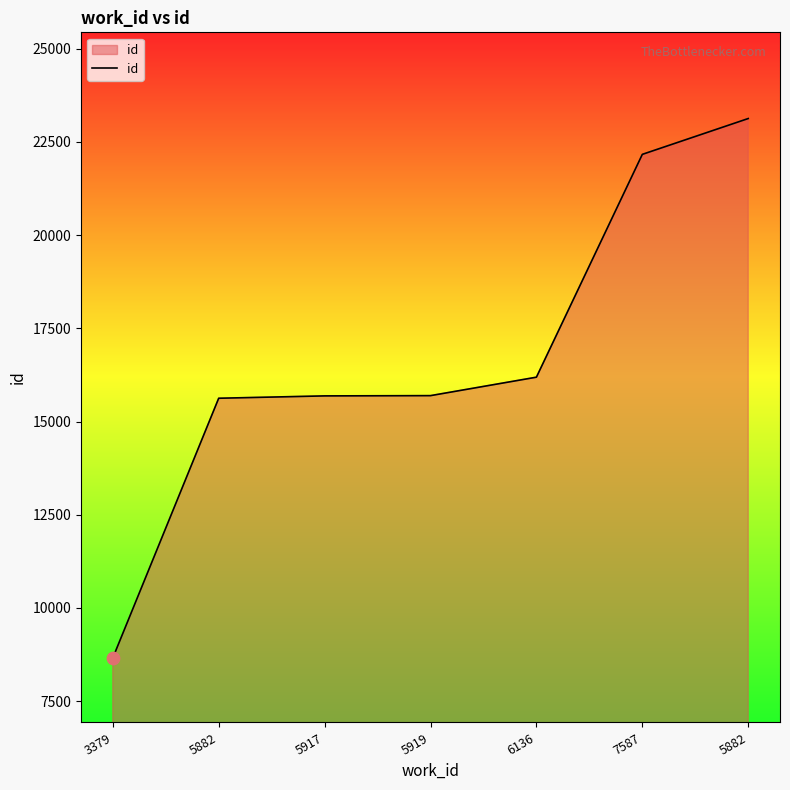

Which has a higher value, 3379 or 5919?

5919